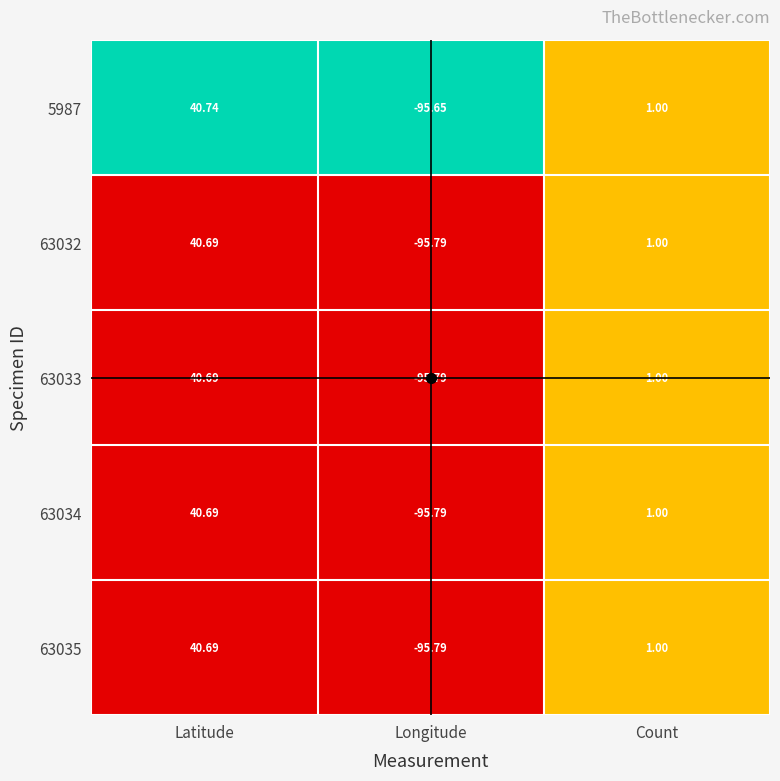

Count the number of data series in this chart.

5